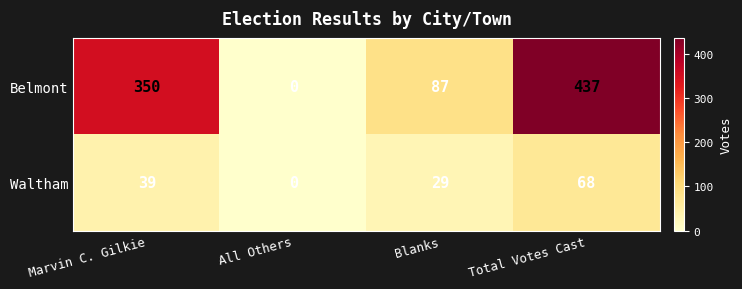

Which series has the largest total across all categories?

Belmont